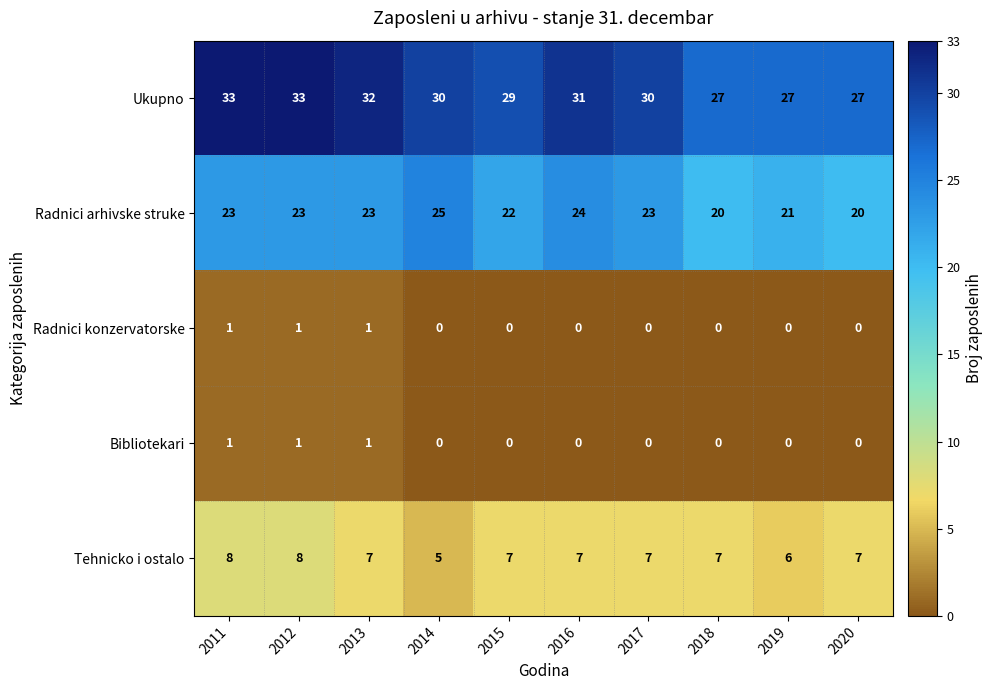

At how many categories does at least one series exceed 8?

10